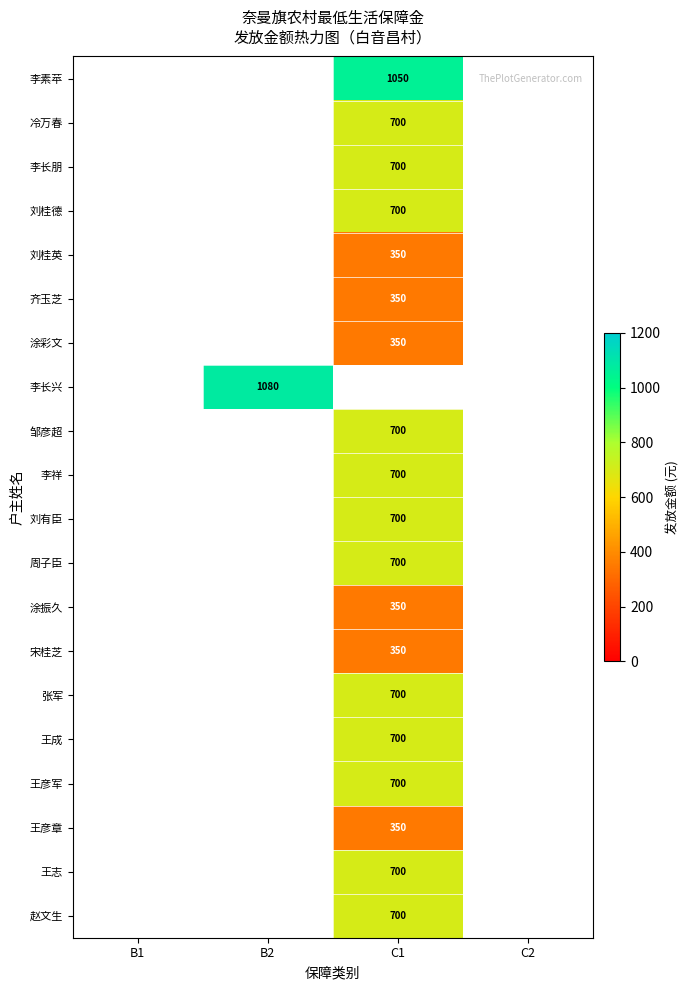

True or false: 李祥 has a value of 211 at C1.

False